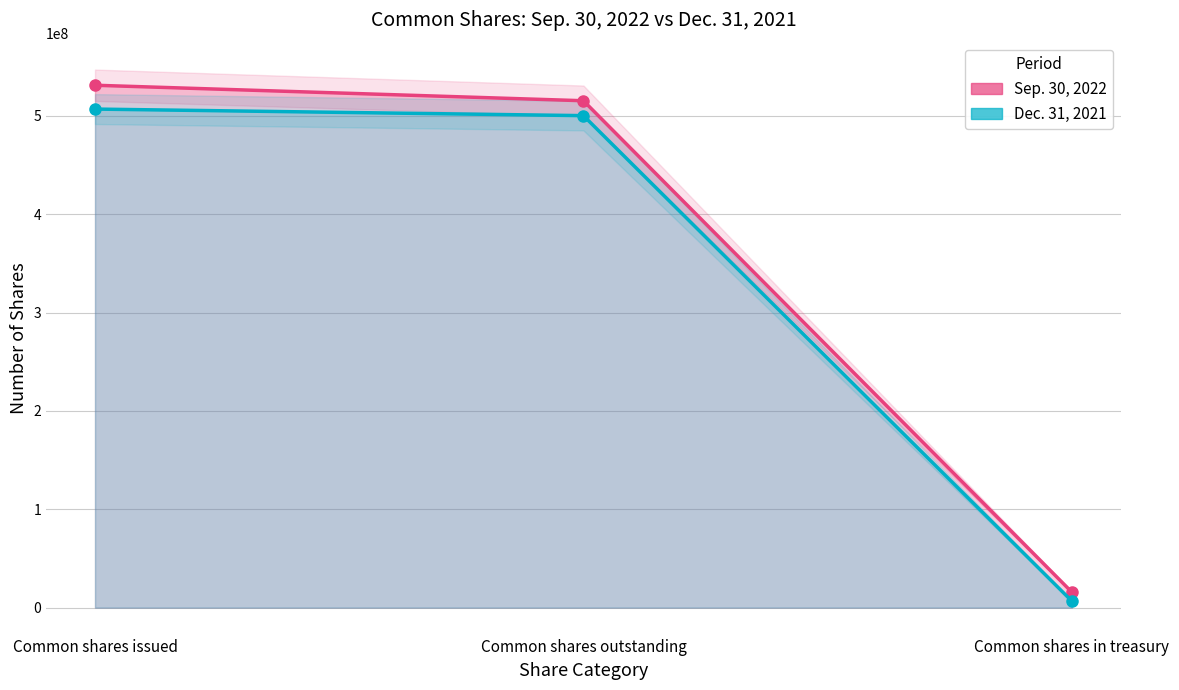

Between Common shares outstanding and Common shares in treasury, which series saw the biggest shift?

Sep. 30, 2022